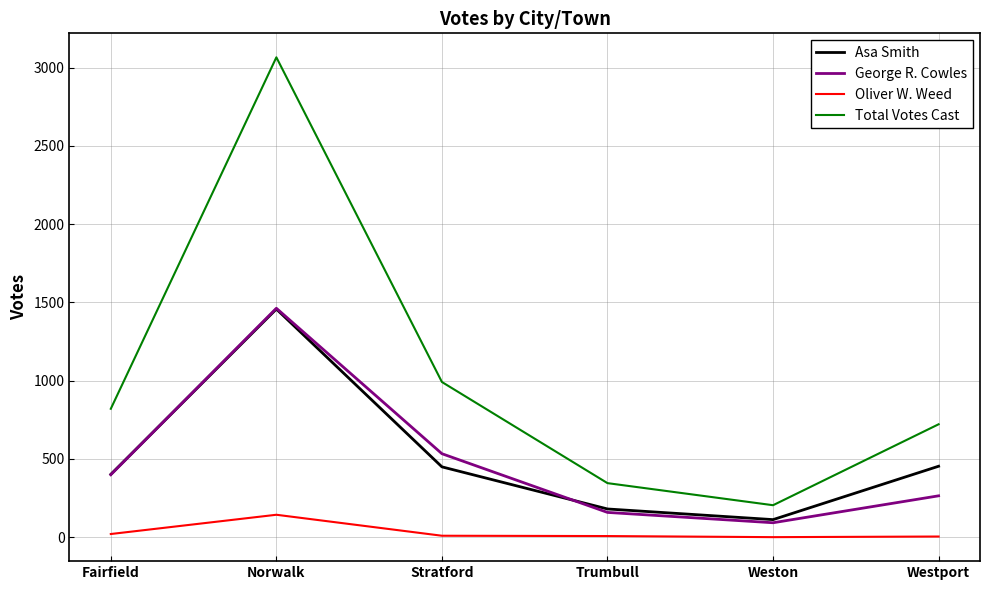

Is the value of Total Votes Cast at Weston greater than the value of George R. Cowles at Norwalk?

No